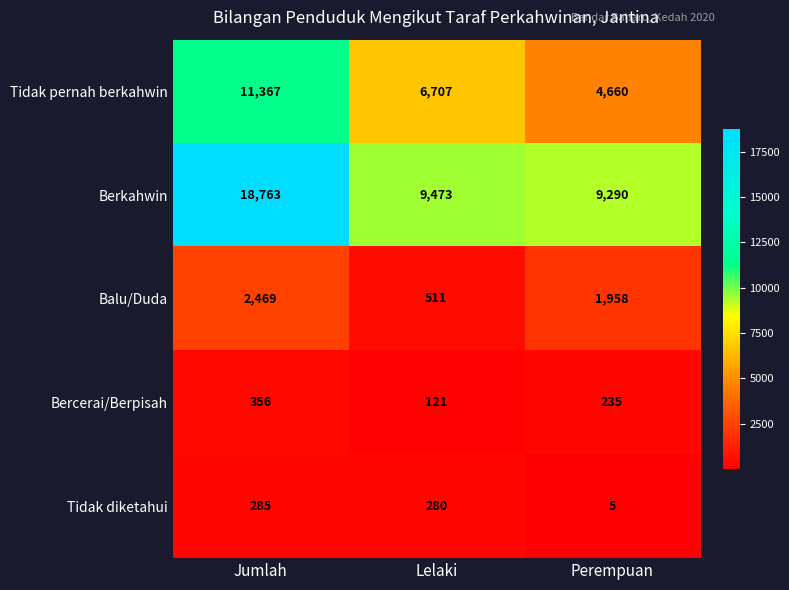

Which series has the largest total across all categories?

Berkahwin